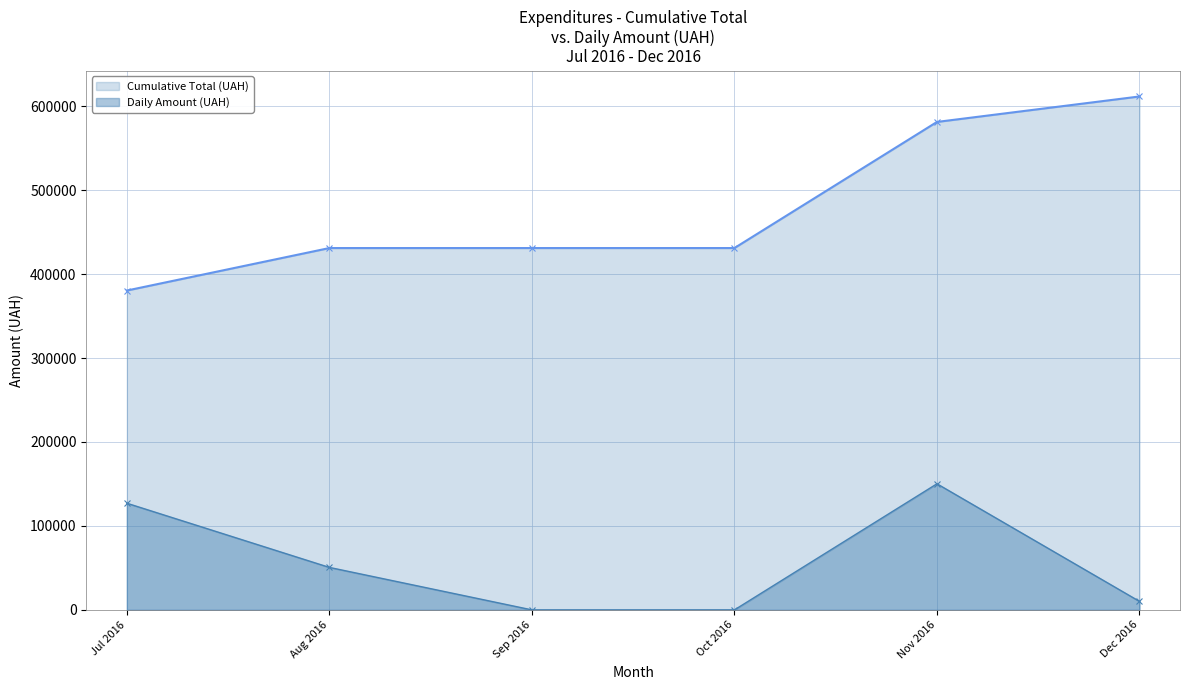

Reading left to right, what are all the values shown in this chart?

Cumulative Total (UAH): Jul 2016=380397.1	Aug 2016=430999.1	Sep 2016=430999.1	Oct 2016=430999.1	Nov 2016=581215.8	Dec 2016=611556.8
Daily Amount (UAH): Jul 2016=127053.0	Aug 2016=50602.0	Sep 2016=0.0	Oct 2016=0.0	Nov 2016=150216.7	Dec 2016=10113.7